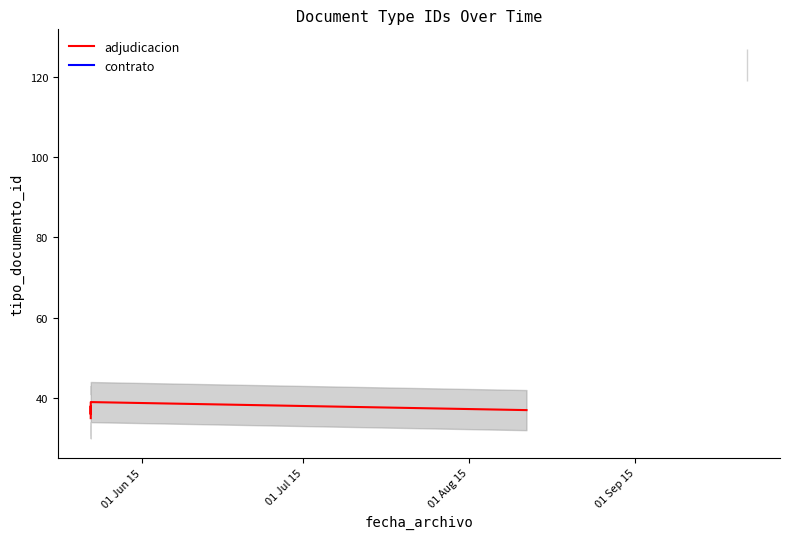

Which label corresponds to the smallest value in the chart?

01 Jun 15